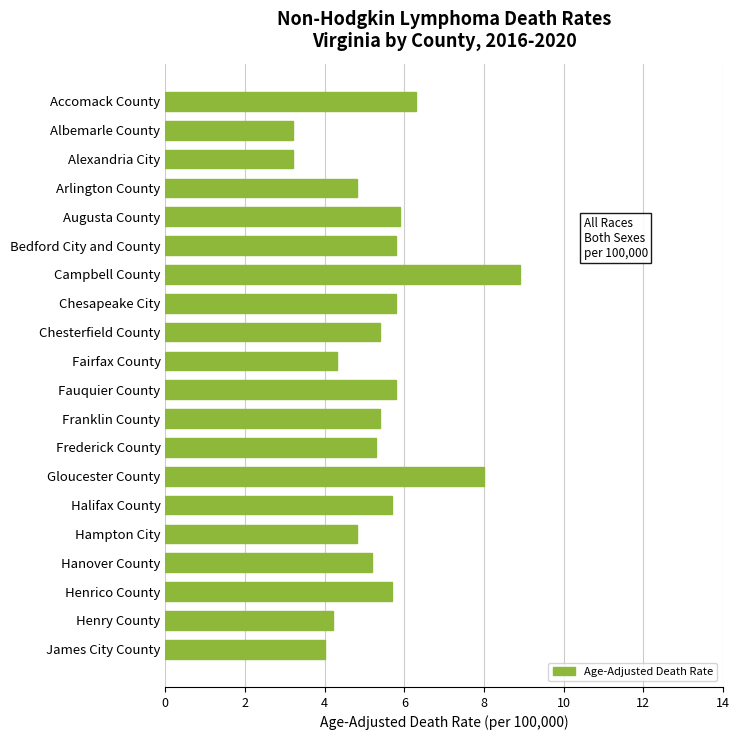

What is the minimum value shown in the chart?

3.2